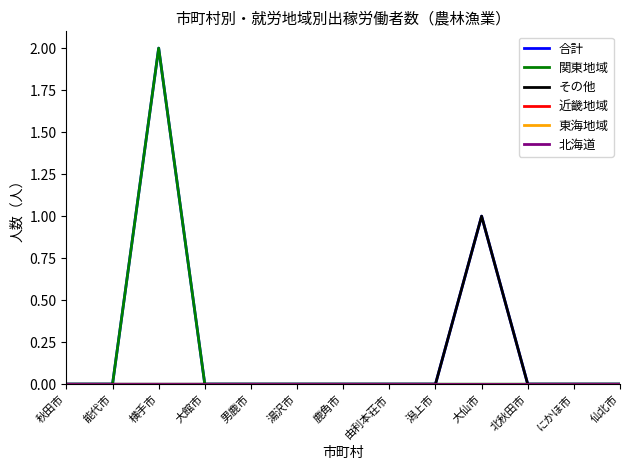

The 関東地域 series shows -1 at 大仙市. True or false?

False